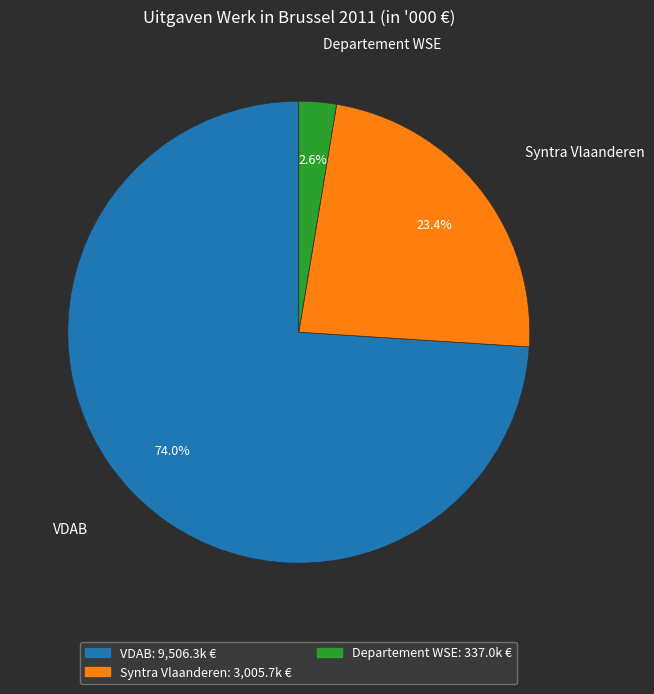

Is there any slice that represents more than half of the pie?

Yes